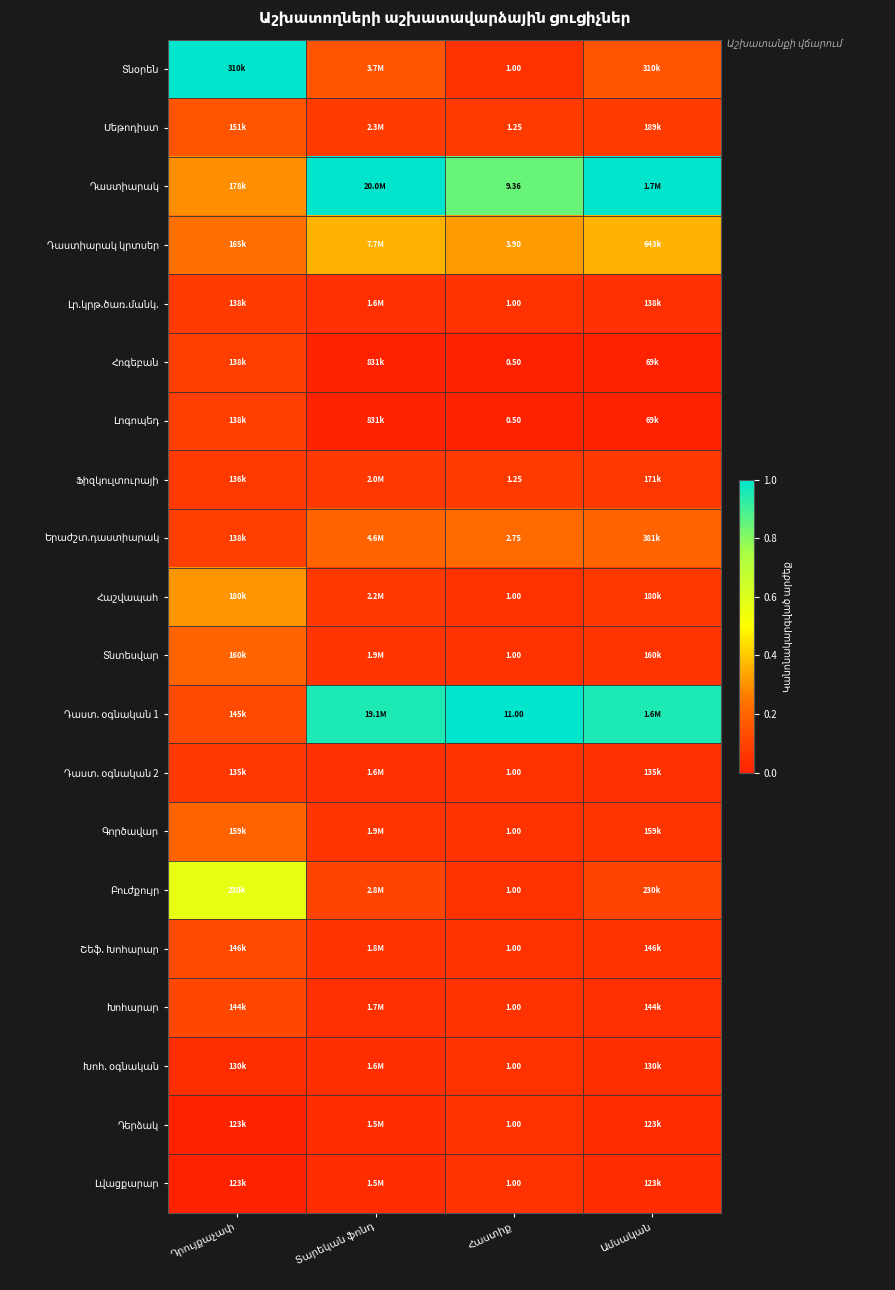

What is the difference between the maximum and minimum values in the Դաստ. օգնական 1 series?

0.9